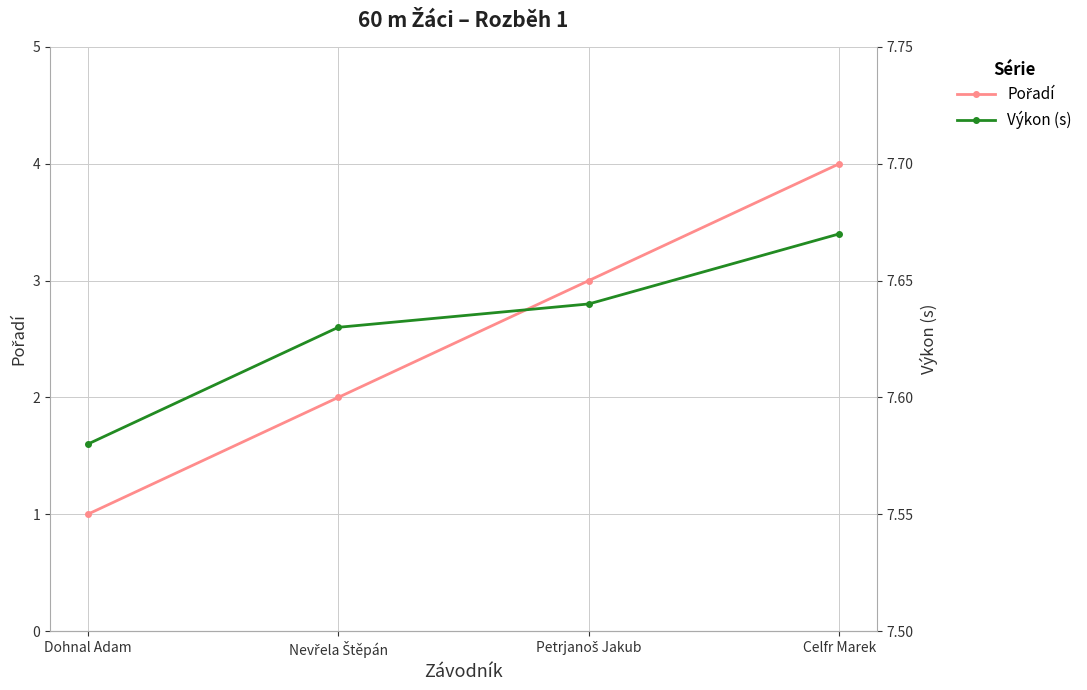

What is the sum of all Výkon (s) values?

30.5